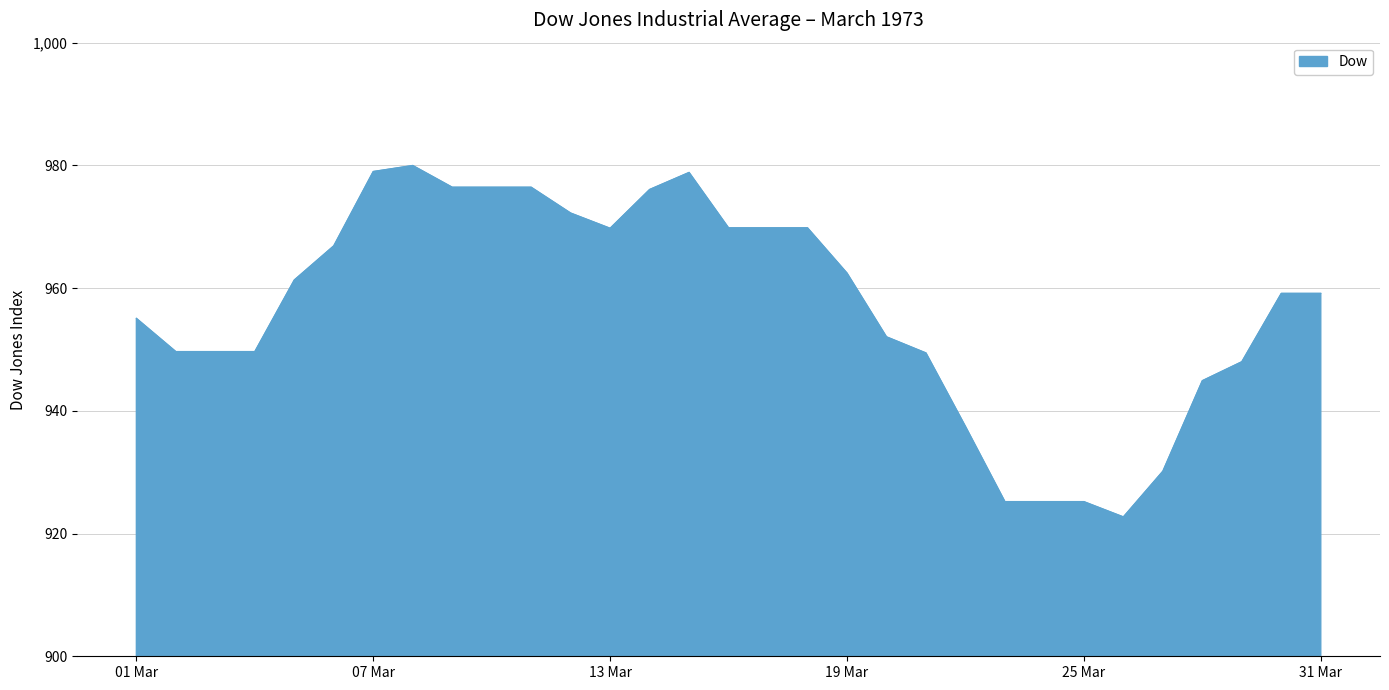

What is the difference between the maximum and minimum values?

57.3